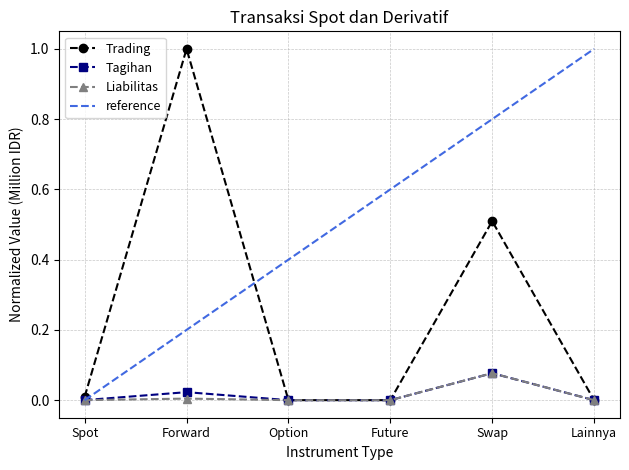

The value of Tagihan at Swap is 0.0. True or false?

False